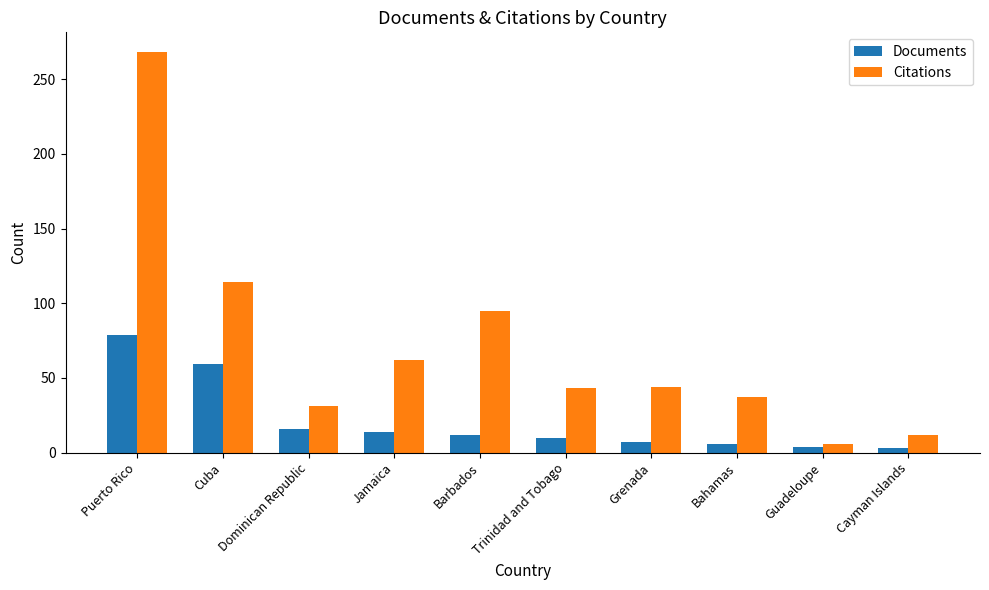

What position from the right is Trinidad and Tobago?

5